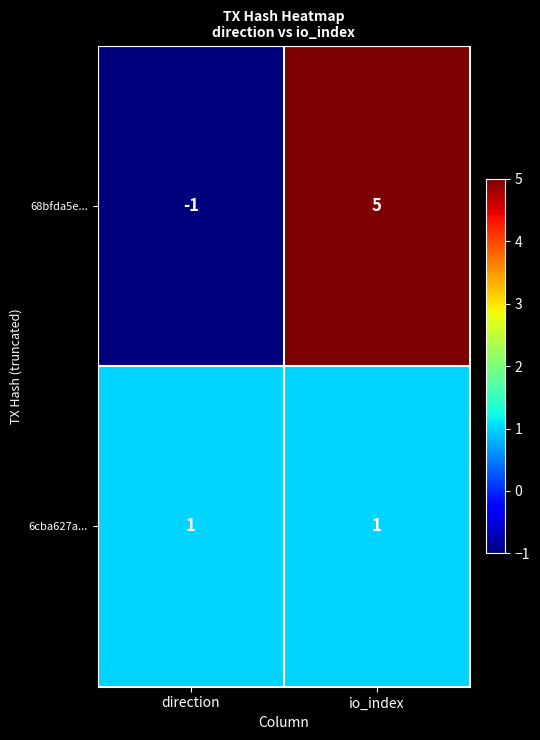

Rank the series by their average value, from lowest to highest.

6cba627a..., 68bfda5e...